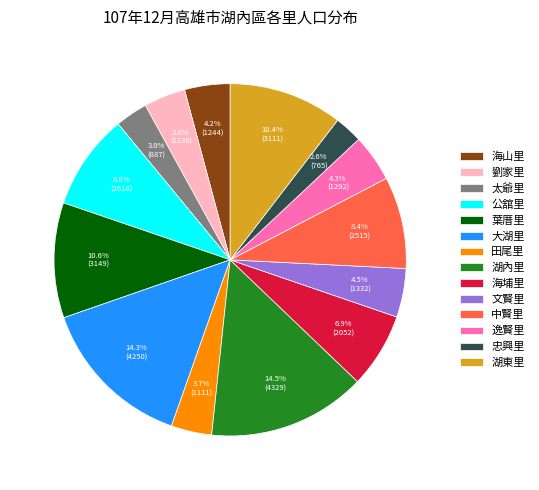

Between 劉家里 and 中賢里, which is larger?

中賢里